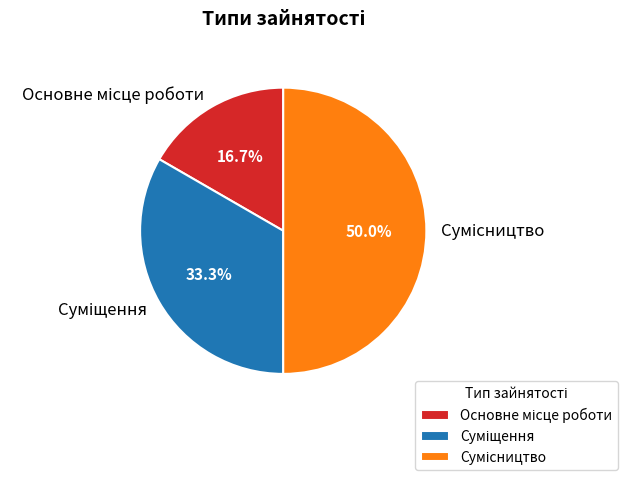

To the nearest percent, what percentage of the pie is Сумісництво?

50%